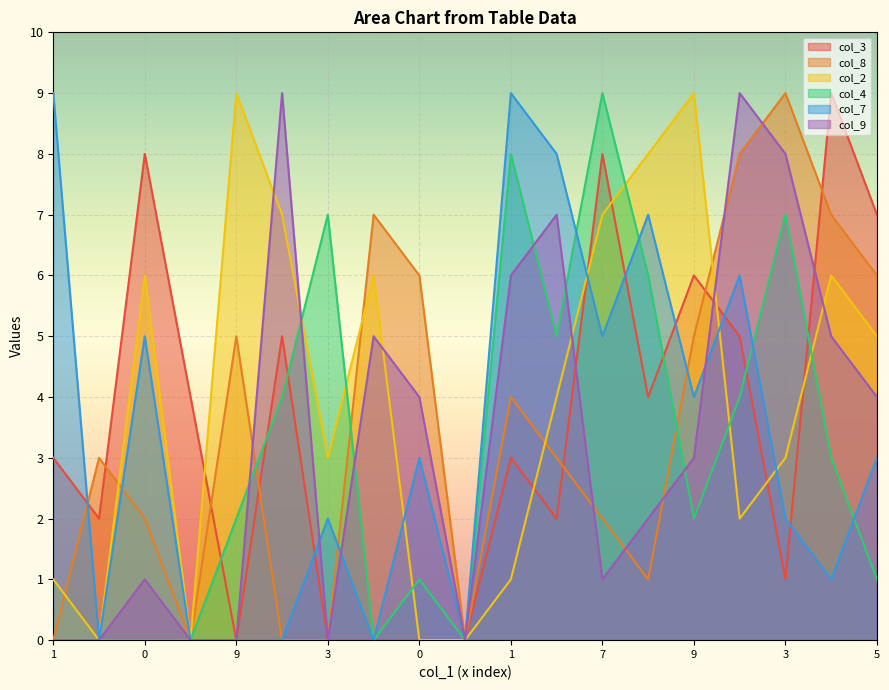

Count the col_7 values in the range 0 to 6.

15